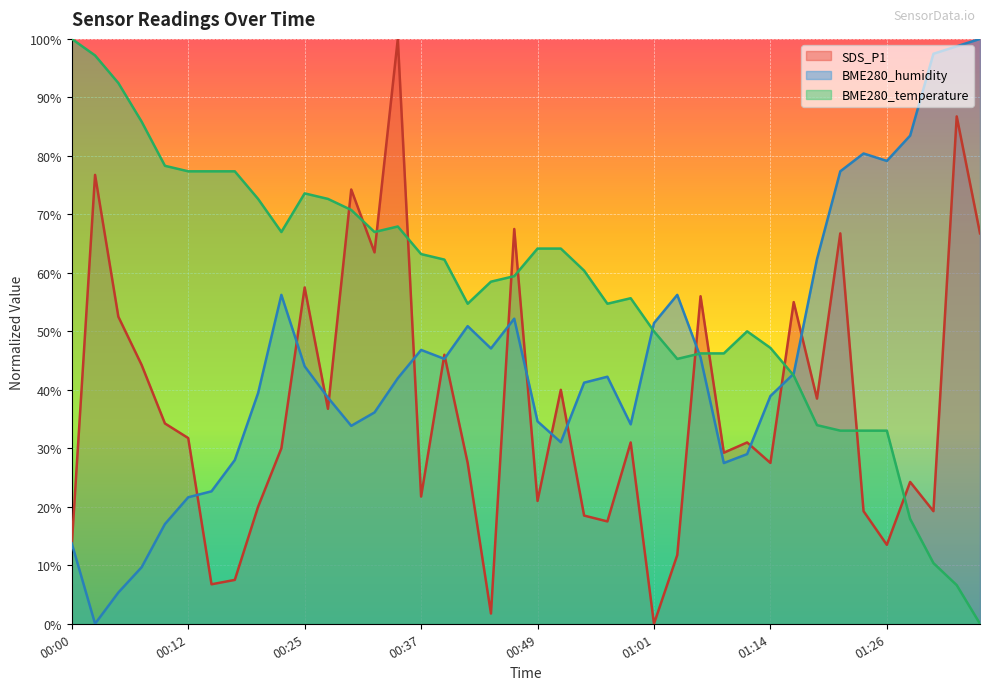

Reading left to right, what are all the values shown in this chart?

SDS_P1: 00:00=13.5	00:02=76.8	00:05=52.5	00:07=44.2	00:10=34.2	00:12=31.8	00:15=6.8	00:17=7.5	00:20=20.0	00:22=30.0	00:25=57.5	00:27=36.8	00:29=74.2	00:32=63.5	00:34=100.0	00:37=21.8	00:39=46.0	00:42=27.5	00:44=1.8	00:47=67.5	00:49=21.0	00:52=40.0	00:54=18.5	00:56=17.5	00:59=31.0	01:01=0.0	01:04=11.8	01:06=56.0	01:09=29.3	01:11=31.0	01:14=27.5	01:16=55.0	01:19=38.5	01:21=66.8	01:23=19.2	01:26=13.5	01:28=24.3	01:31=19.2	01:33=86.8	01:36=66.8
BME280_humidity: 00:00=13.7	00:02=0.0	00:05=5.3	00:07=9.7	00:10=17.0	00:12=21.6	00:15=22.6	00:17=28.0	00:20=39.4	00:22=56.2	00:25=44.0	00:27=38.7	00:29=33.8	00:32=36.1	00:34=42.0	00:37=46.8	00:39=45.3	00:42=50.9	00:44=47.1	00:47=52.2	00:49=34.6	00:52=31.0	00:54=41.2	00:56=42.2	00:59=34.1	01:01=51.4	01:04=56.2	01:06=45.5	01:09=27.5	01:11=29.0	01:14=38.9	01:16=42.7	01:19=62.3	01:21=77.4	01:23=80.4	01:26=79.1	01:28=83.5	01:31=97.5	01:33=98.7	01:36=100.0
BME280_temperature: 00:00=100.0	00:02=97.2	00:05=92.5	00:07=85.8	00:10=78.3	00:12=77.4	00:15=77.4	00:17=77.4	00:20=72.6	00:22=67.0	00:25=73.6	00:27=72.6	00:29=70.8	00:32=67.0	00:34=67.9	00:37=63.2	00:39=62.3	00:42=54.7	00:44=58.5	00:47=59.4	00:49=64.2	00:52=64.2	00:54=60.4	00:56=54.7	00:59=55.7	01:01=50.0	01:04=45.3	01:06=46.2	01:09=46.2	01:11=50.0	01:14=47.2	01:16=42.5	01:19=34.0	01:21=33.0	01:23=33.0	01:26=33.0	01:28=17.9	01:31=10.4	01:33=6.6	01:36=0.0